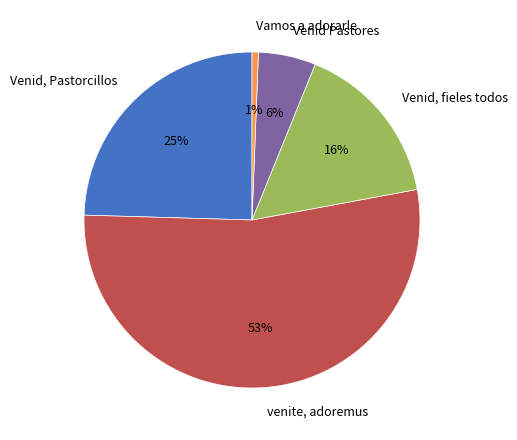

Does Vamos a adorarle account for over 50% of the chart?

No